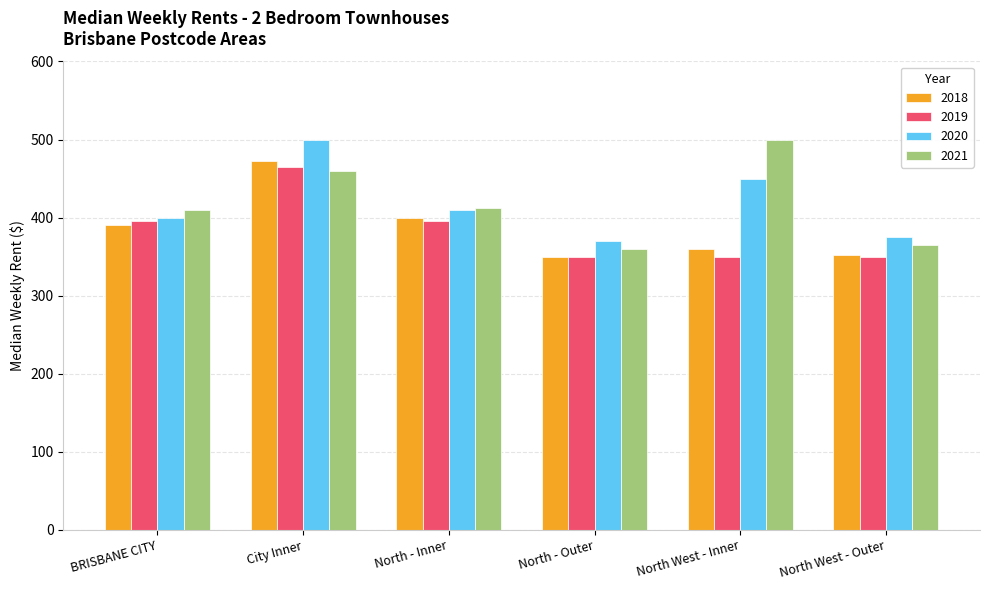

What is the greatest value displayed?

500.0